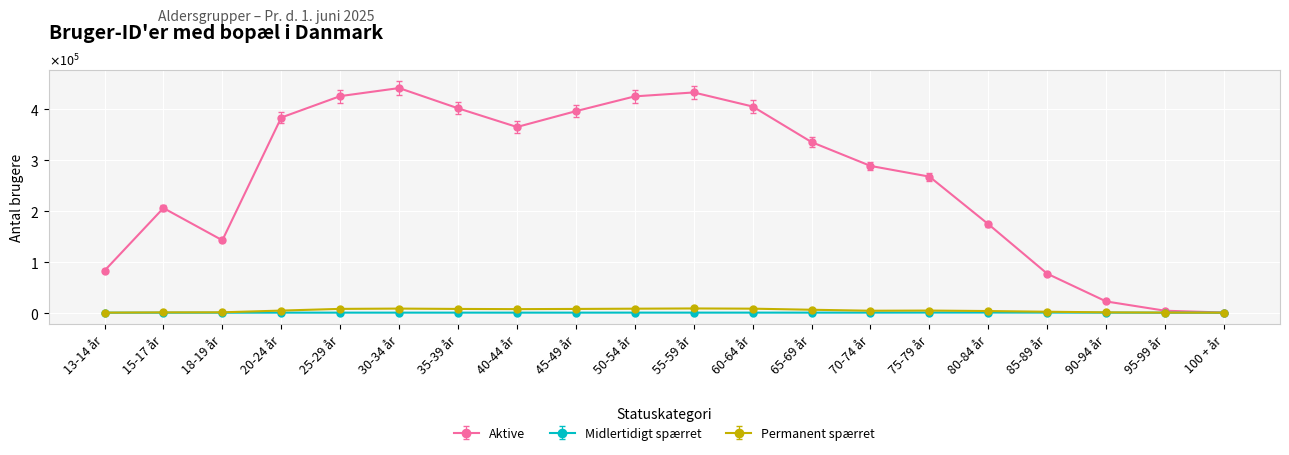

What is the spread (max minus min) of values at 95-99 år?

3788